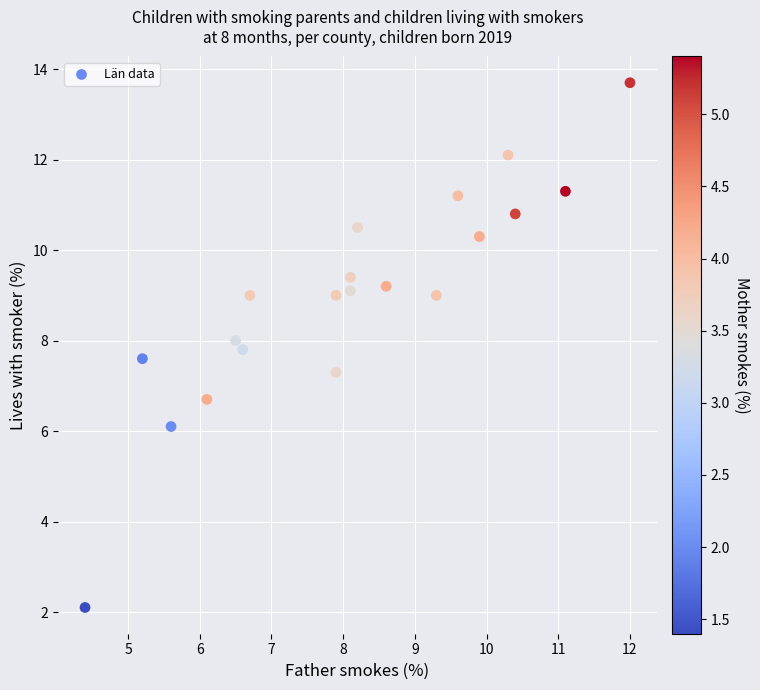

What is the range of X values (max minus min)?

7.6